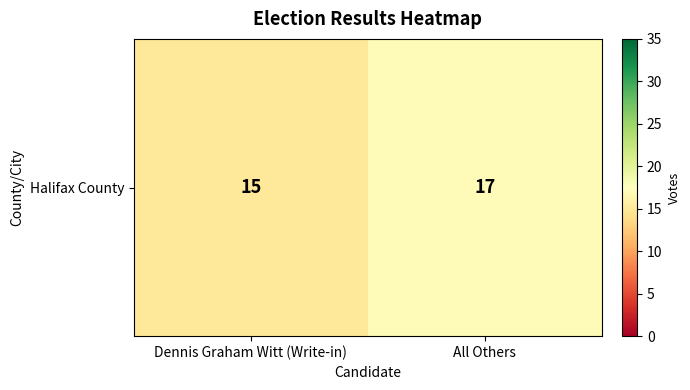

Reading left to right, transcribe all the data shown in this chart.

Dennis Graham Witt (Write-in)=15	All Others=17